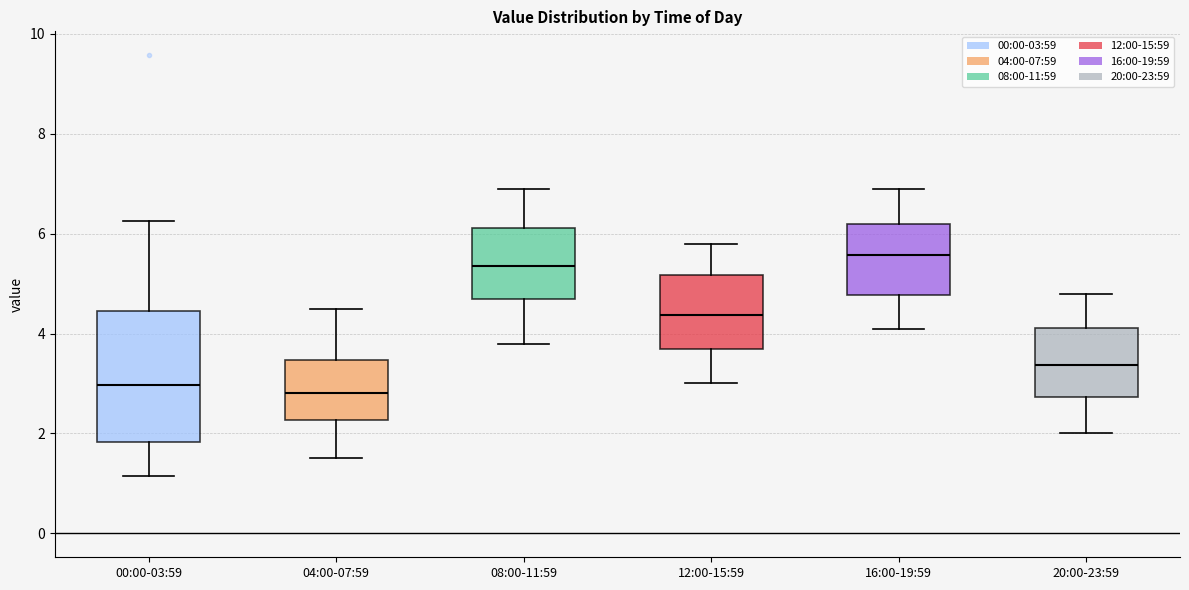

Reading left to right, read every box against the y-axis: the position of its median line, the range the box covers, and the ends of its whiskers. The values are not printed on the chart, so give them approximately, as read against the axis.

00:00-03:59: median 3.0, box 1.8 to 4.4, whiskers 1.2 to 6.2
04:00-07:59: median 2.8, box 2.2 to 3.4, whiskers 1.6 to 4.6
08:00-11:59: median 5.4, box 4.6 to 6.2, whiskers 3.8 to 7.0
12:00-15:59: median 4.4, box 3.6 to 5.2, whiskers 3.0 to 5.8
16:00-19:59: median 5.6, box 4.8 to 6.2, whiskers 4.2 to 7.0
20:00-23:59: median 3.4, box 2.8 to 4.2, whiskers 2.0 to 4.8